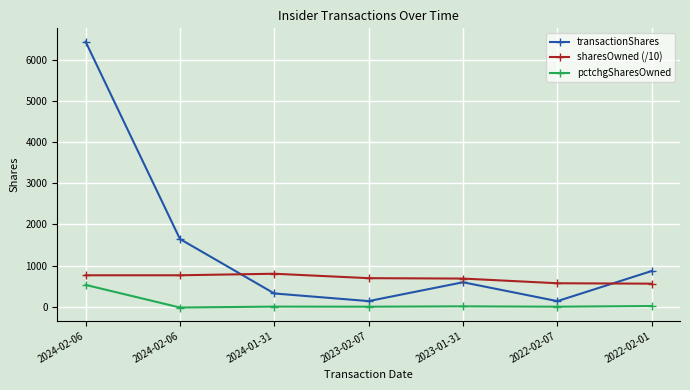

At which category does pctchgSharesOwned reach its first local valley?

2024-02-06